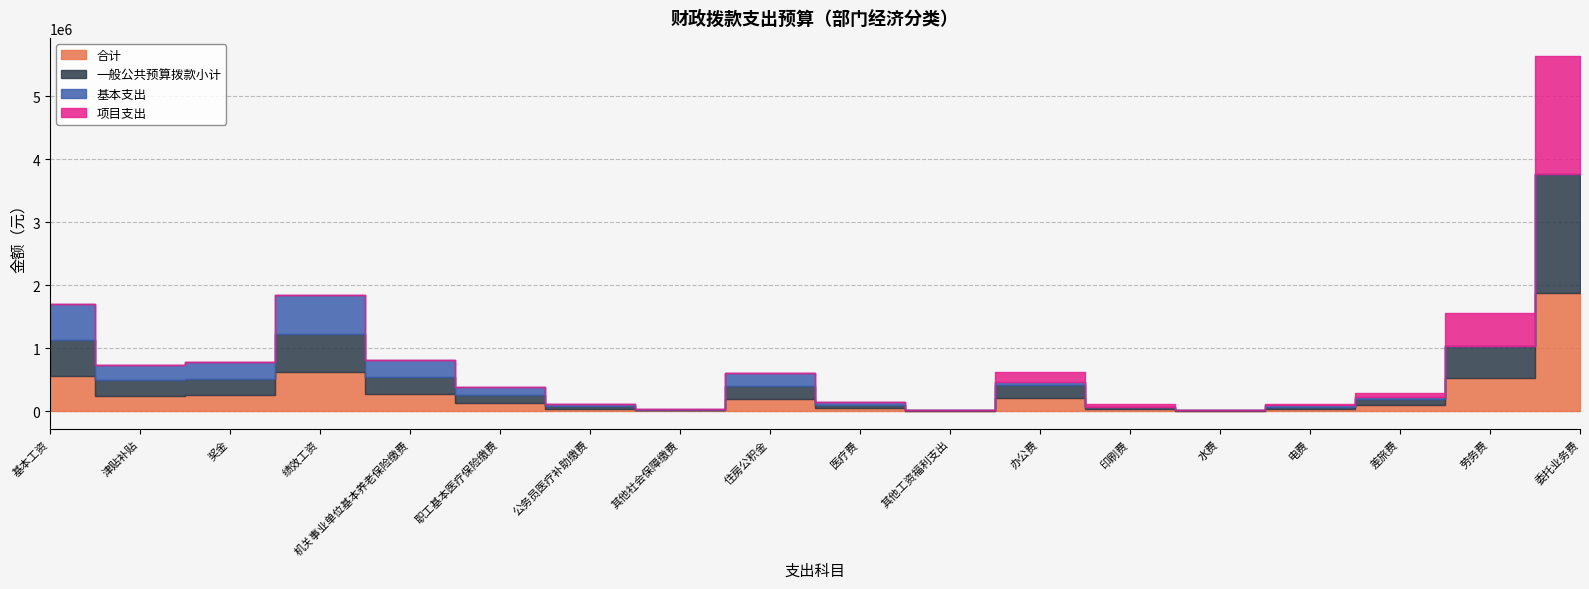

True or false: 合计 and 一般公共预算拨款小计 intersect in this chart.

False